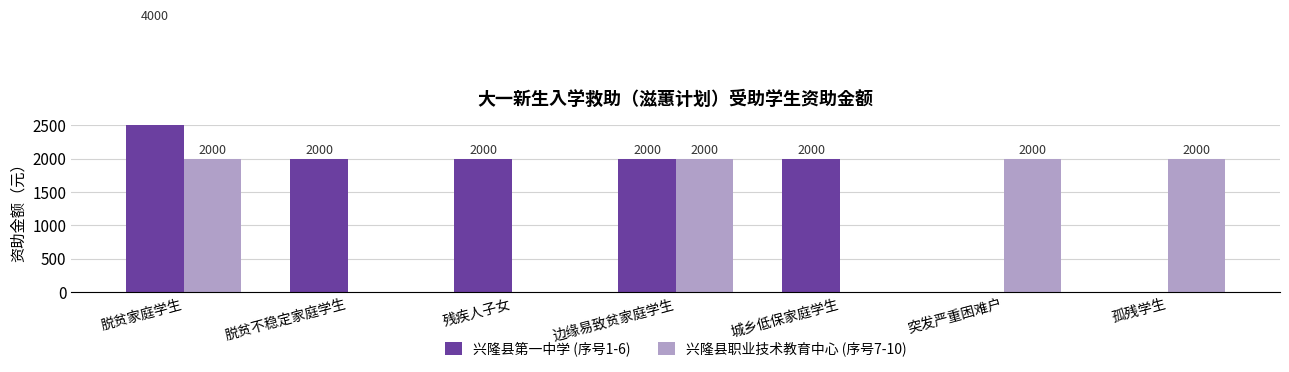

What is the label of the 6th bar from the left?

突发严重困难户